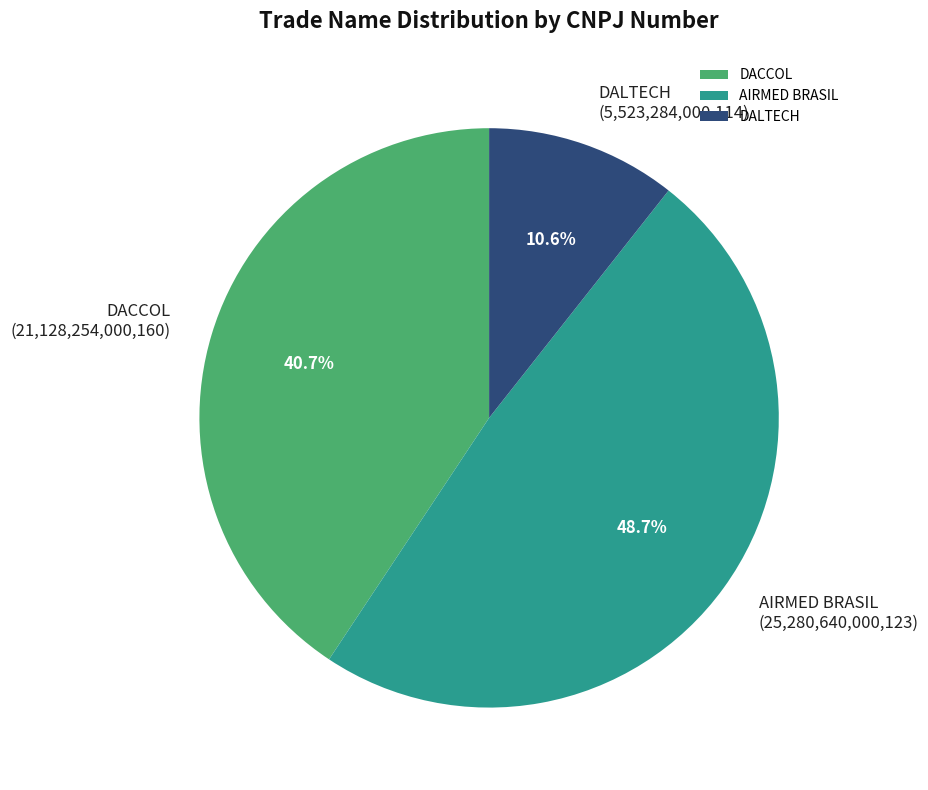

To the nearest percent, what portion does DALTECH represent?

11%